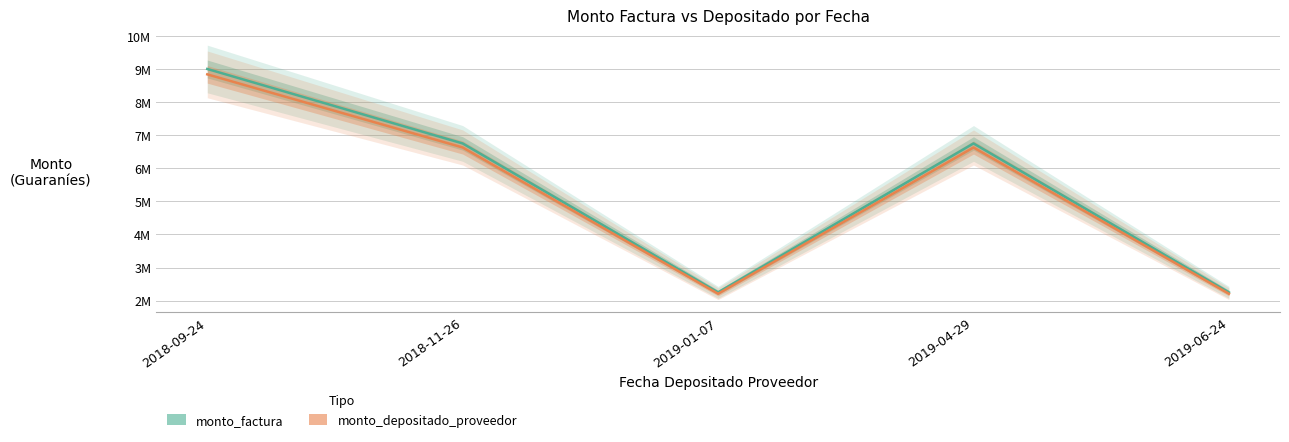

Is the value of monto_factura at 2019-01-07 greater than the value of monto_depositado_proveedor at 2019-06-24?

Yes